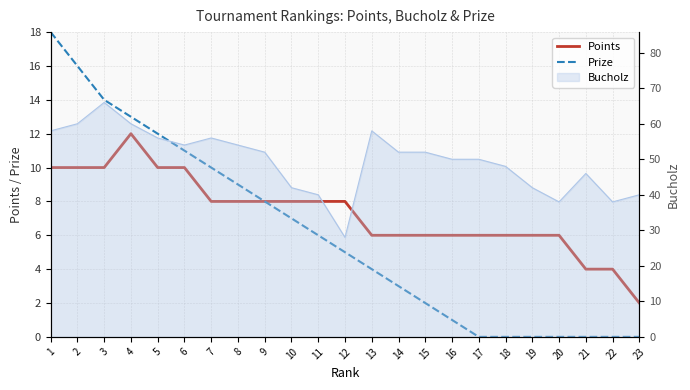

True or false: Points and Prize intersect in this chart.

False